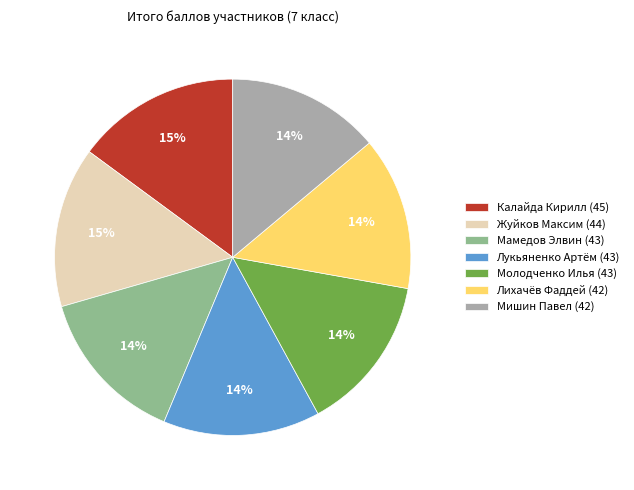

Do Мишин Павел (42) and Жуйков Максим (44) together represent more than half of the pie?

No